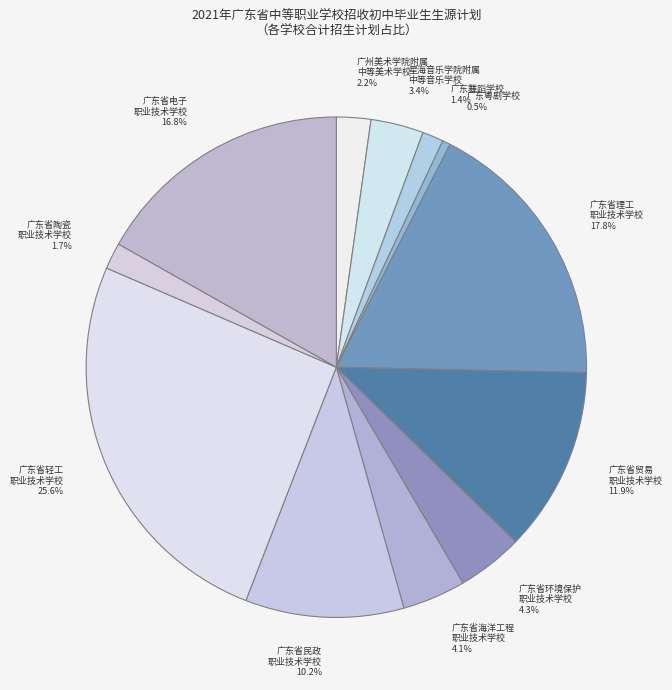

How many segments does this pie chart have?

12